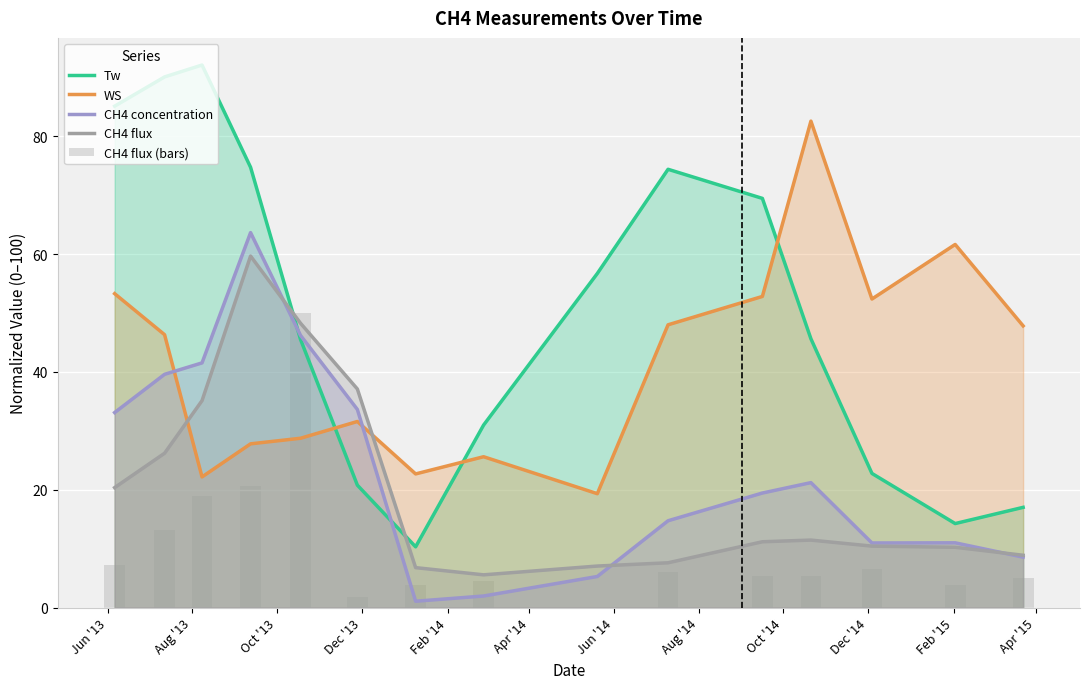

At which label does WS first exceed 46?

Jun '13